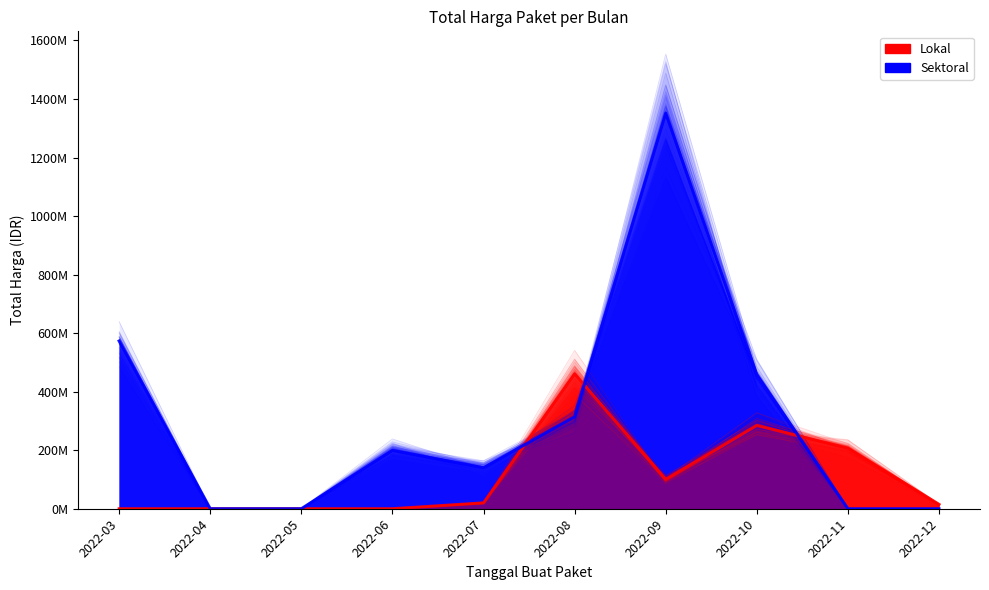

At which category is the sum across all series the highest?

2022-09